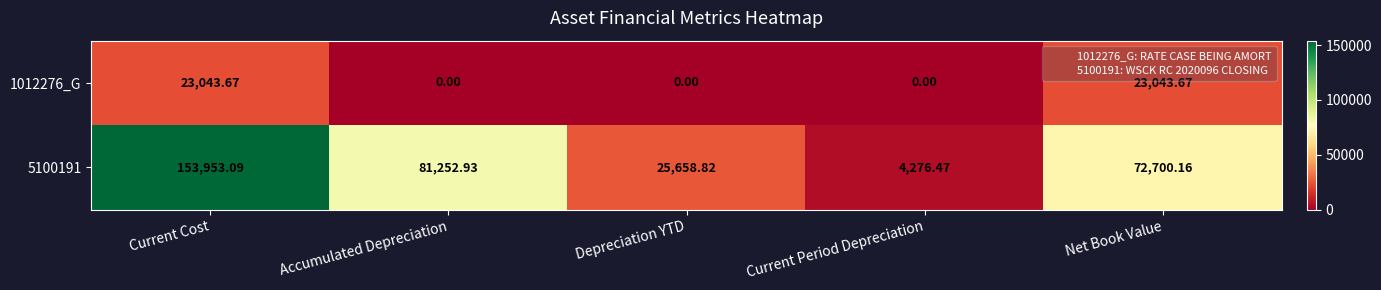

Rank the series at Current Period Depreciation from highest to lowest value.

5100191, 1012276_G